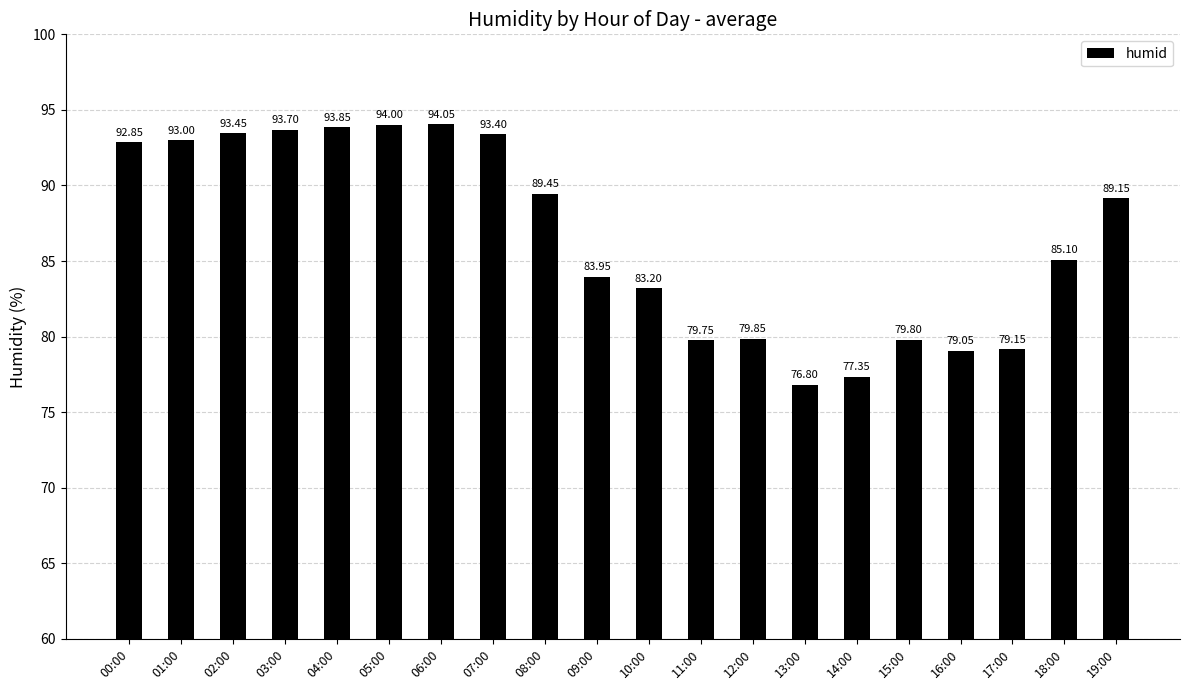

List the labels in order of value, smallest first.

13:00, 14:00, 16:00, 17:00, 11:00, 15:00, 12:00, 10:00, 09:00, 18:00, 19:00, 08:00, 00:00, 01:00, 07:00, 02:00, 03:00, 04:00, 05:00, 06:00